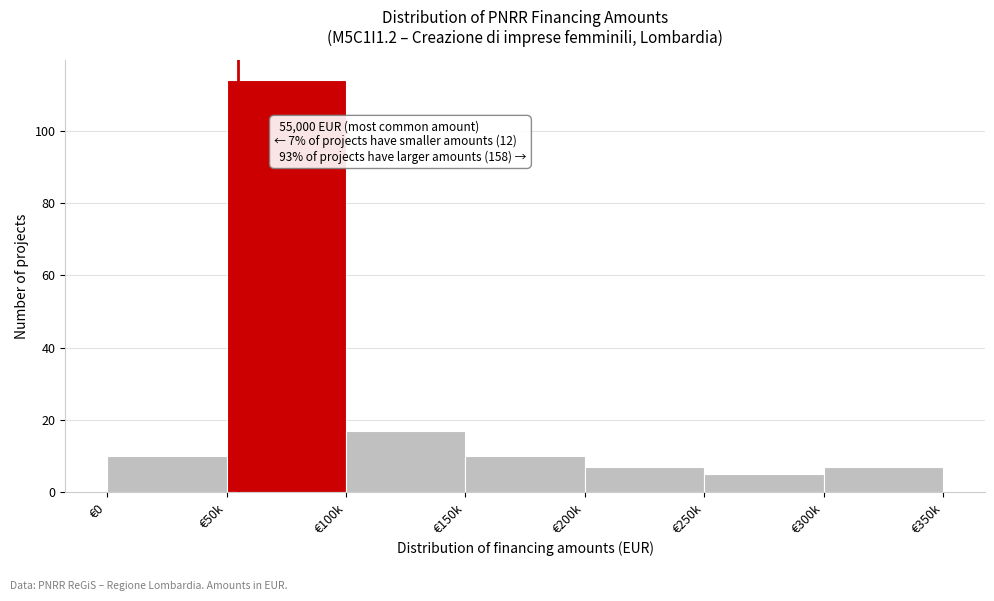

Reading left to right, extract all data points from this chart.

10	114	17	10	7	5	7